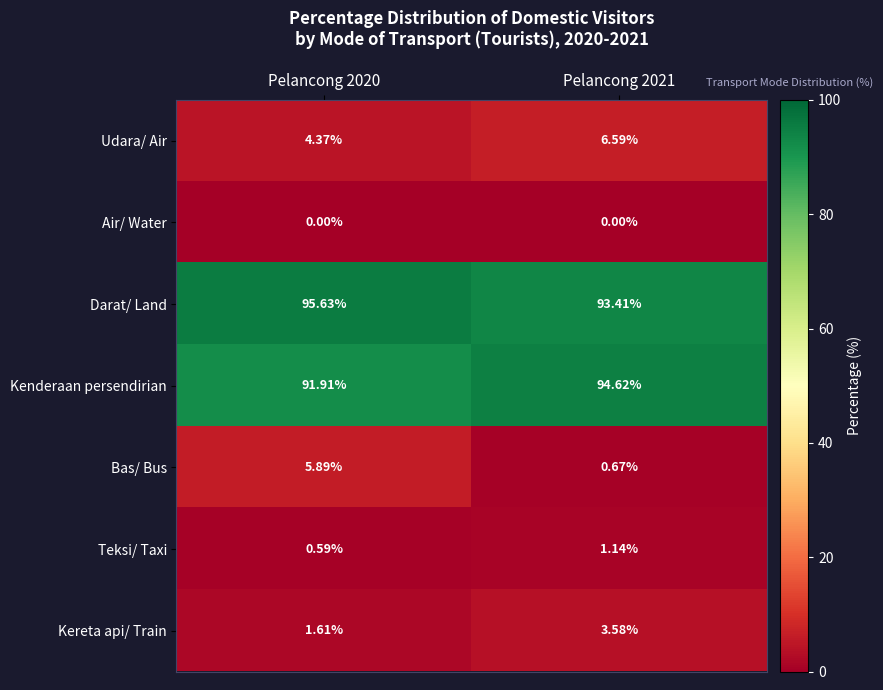

Which series has the largest total across all categories?

Darat/ Land